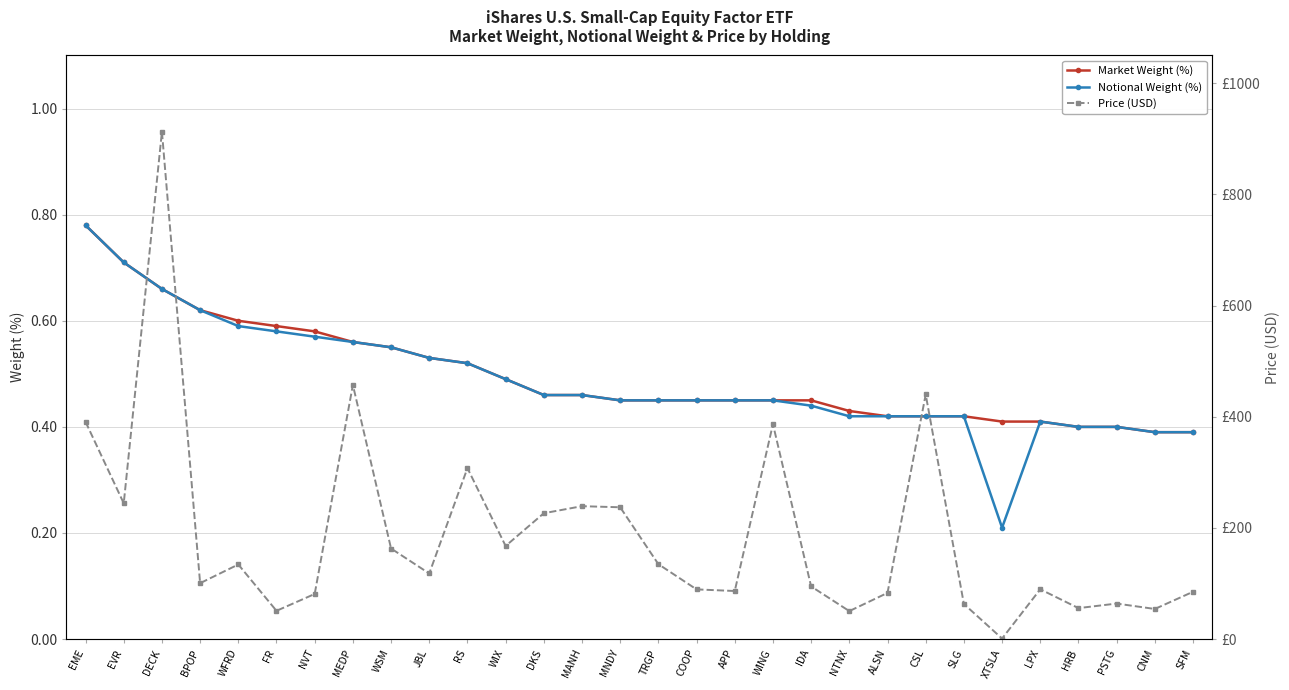

Where does the Price (USD) series first go above 118?

EME